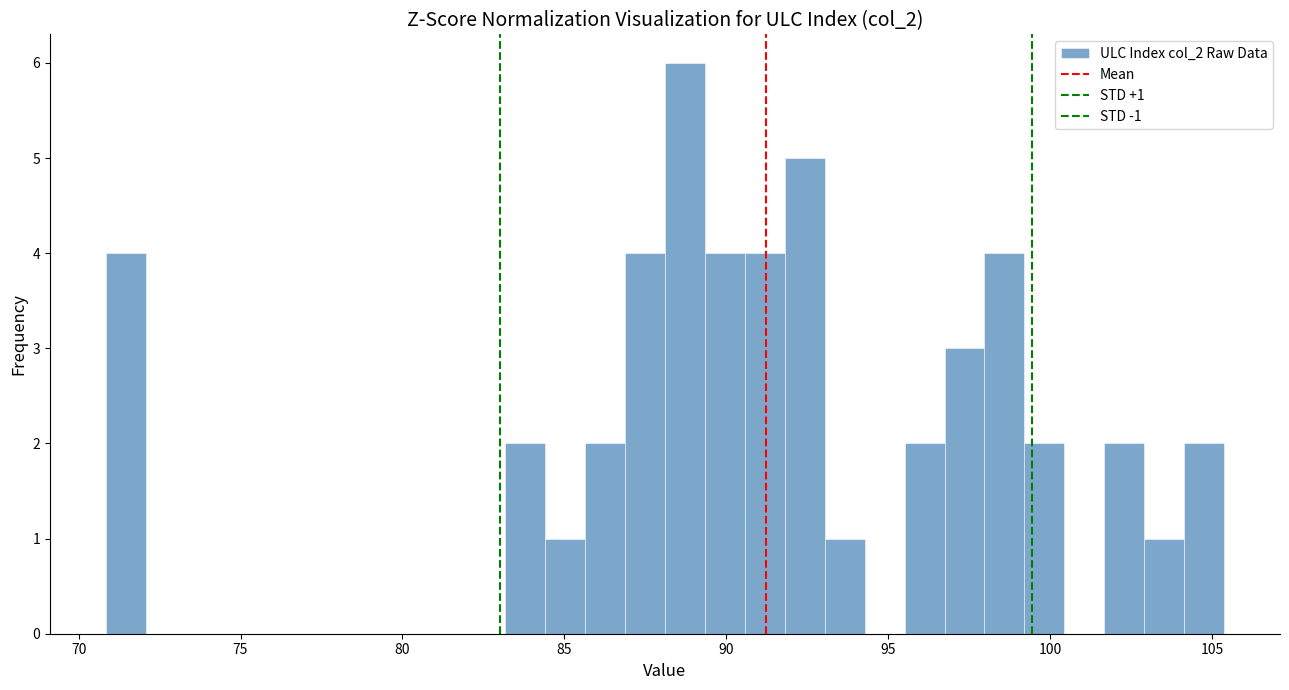

Read against the x-axis, roughly where is the centre of the tallest bar?

88.5